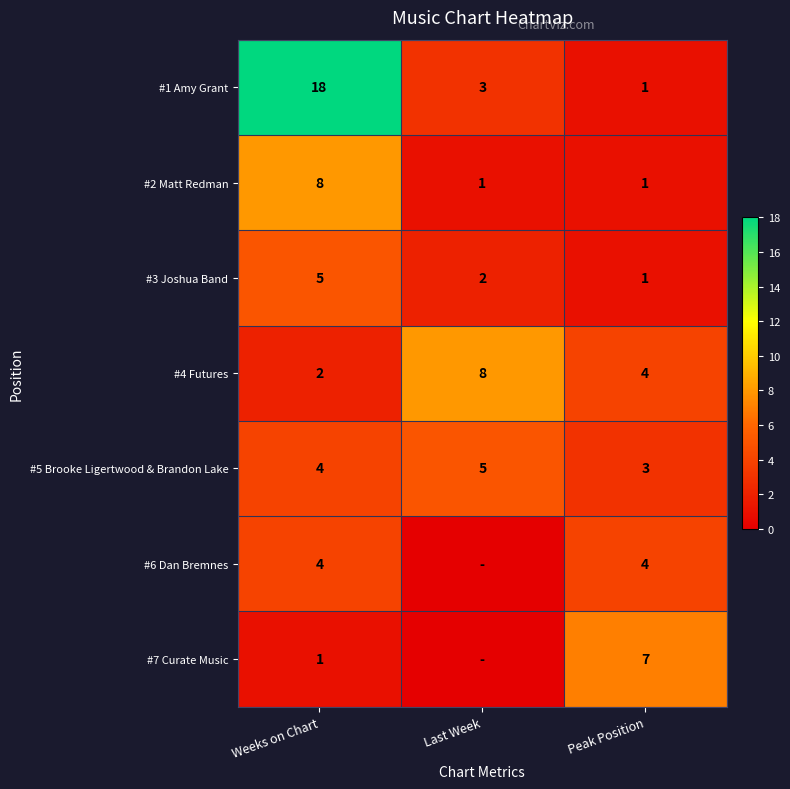

Between Weeks on Chart and Peak Position, which series saw the biggest shift?

#1 Amy Grant